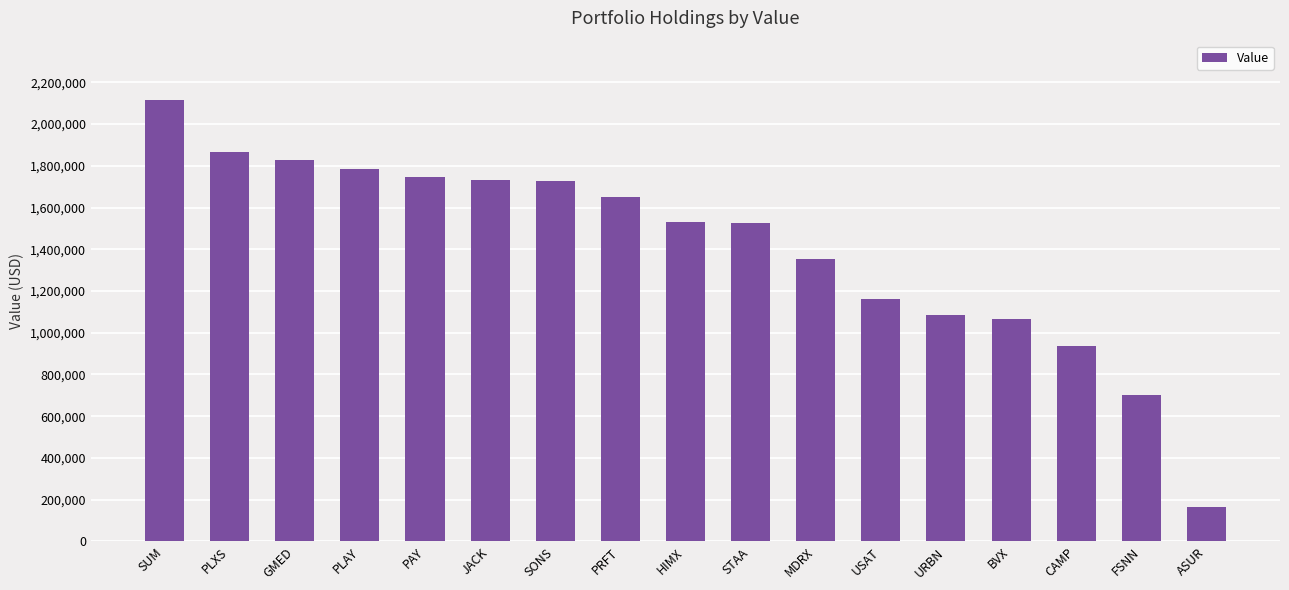

Count the number of data series in this chart.

1